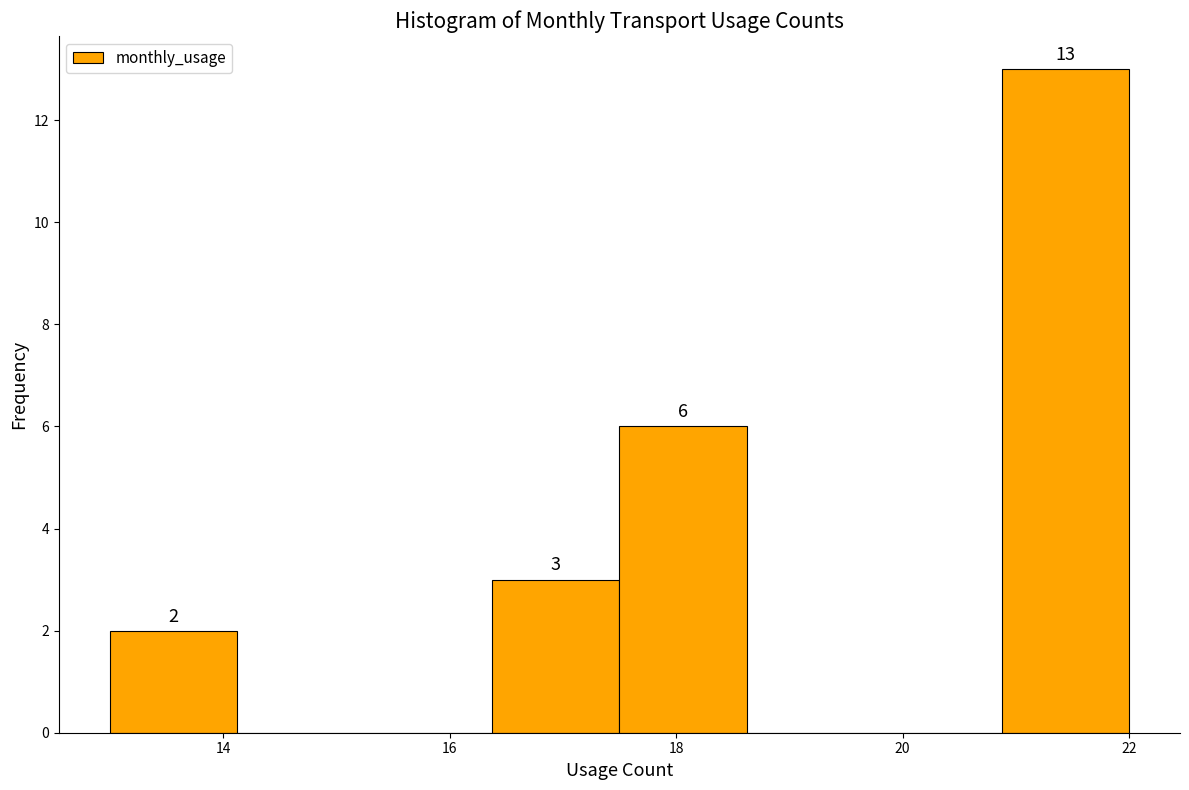

Over which range of the x-axis is the bar tallest?

20.8 to 22.0